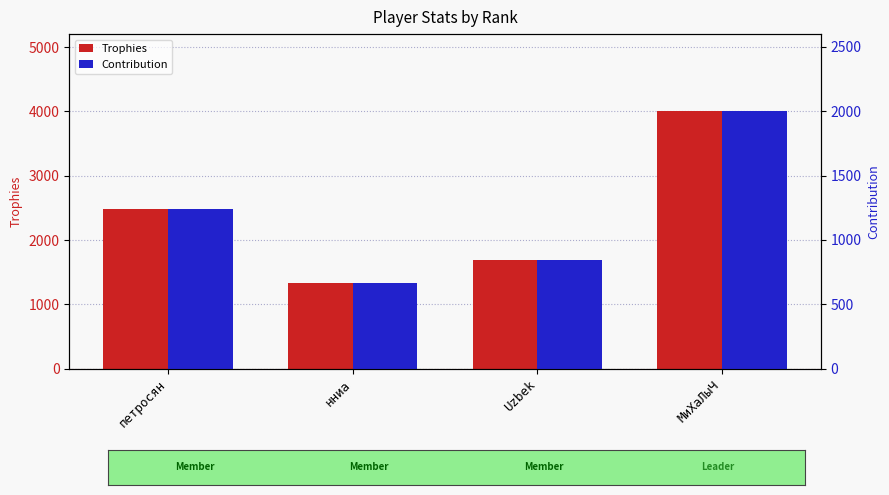

At which label is Trophies closest to 2665?

петросян